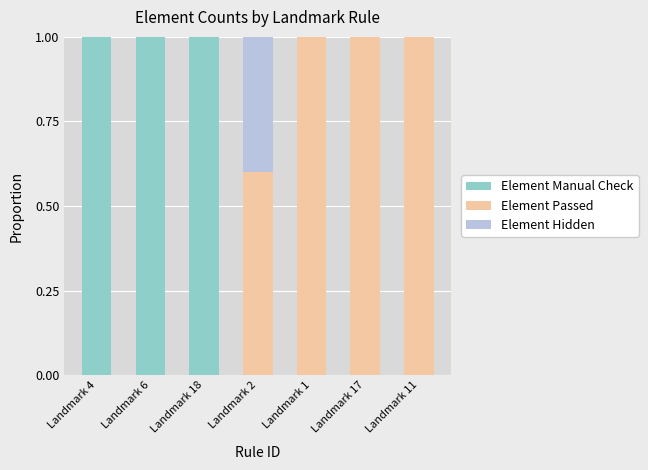

What are all the series names shown in the legend?

Element Manual Check, Element Passed, Element Hidden